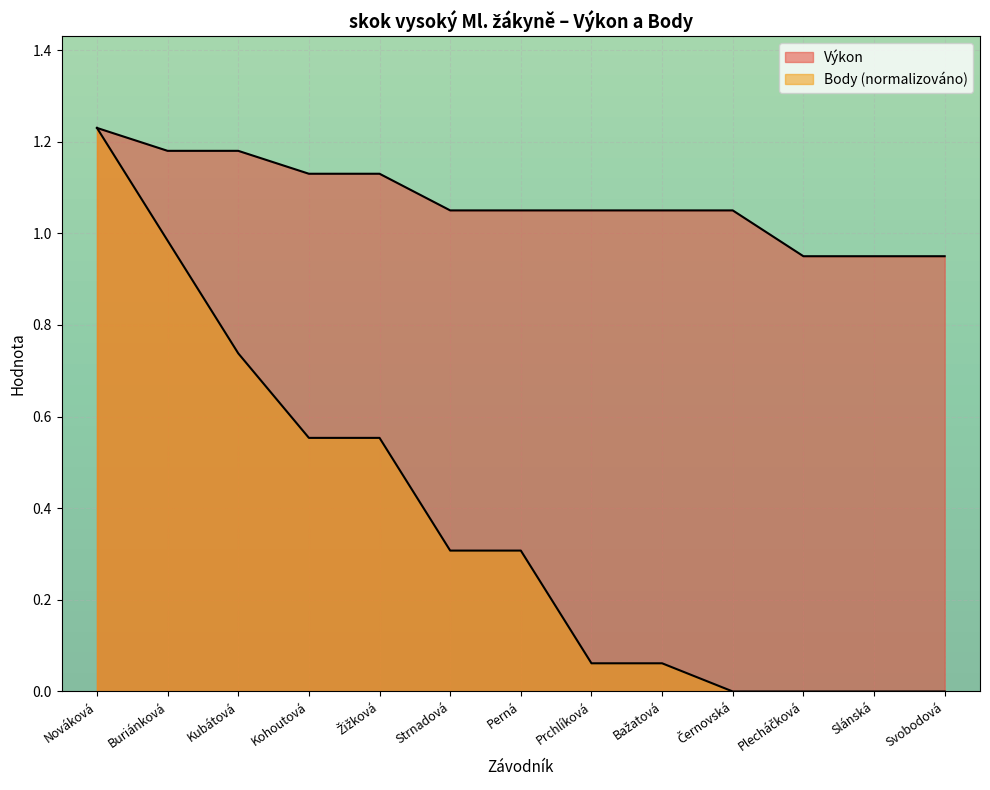

At which label does Výkon reach its minimum?

Plecháčková